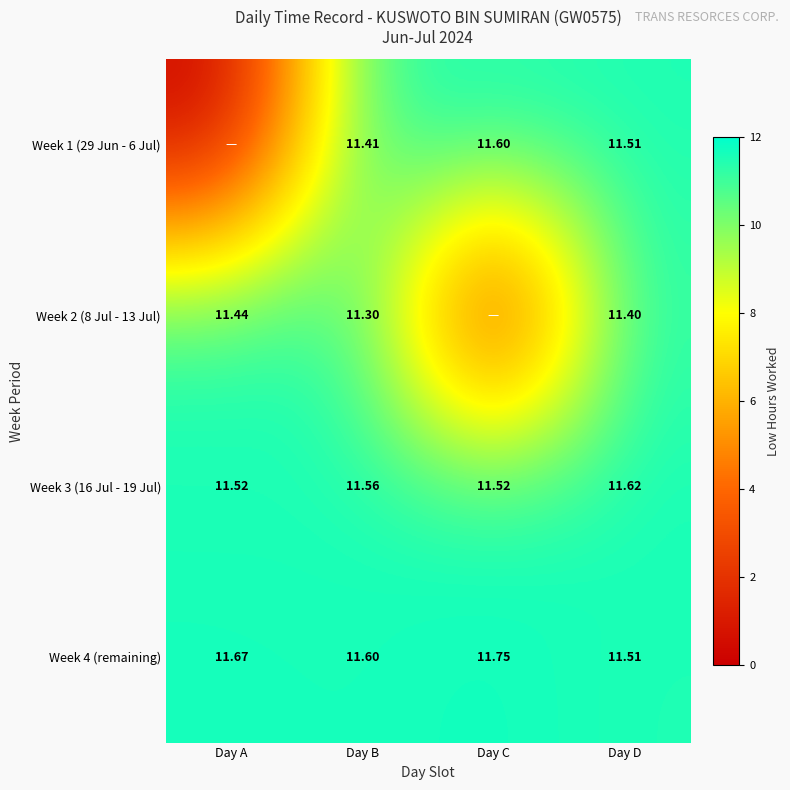

Is it true that Week 3 (16 Jul - 19 Jul) equals 11.6 at Day B?

True